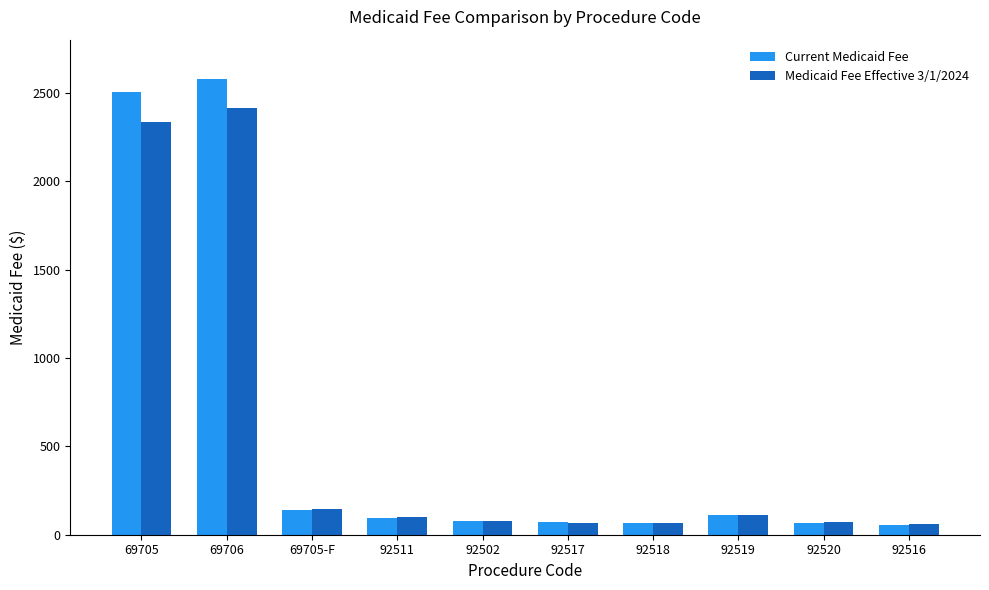

What is the approximate value of Current Medicaid Fee at 92520?

66.2